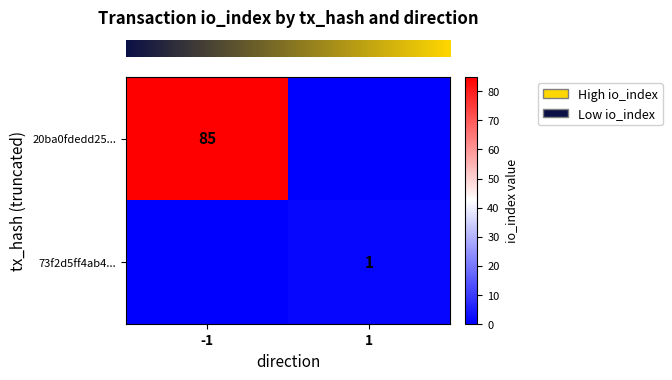

What is the difference between the highest and lowest values at -1?

85